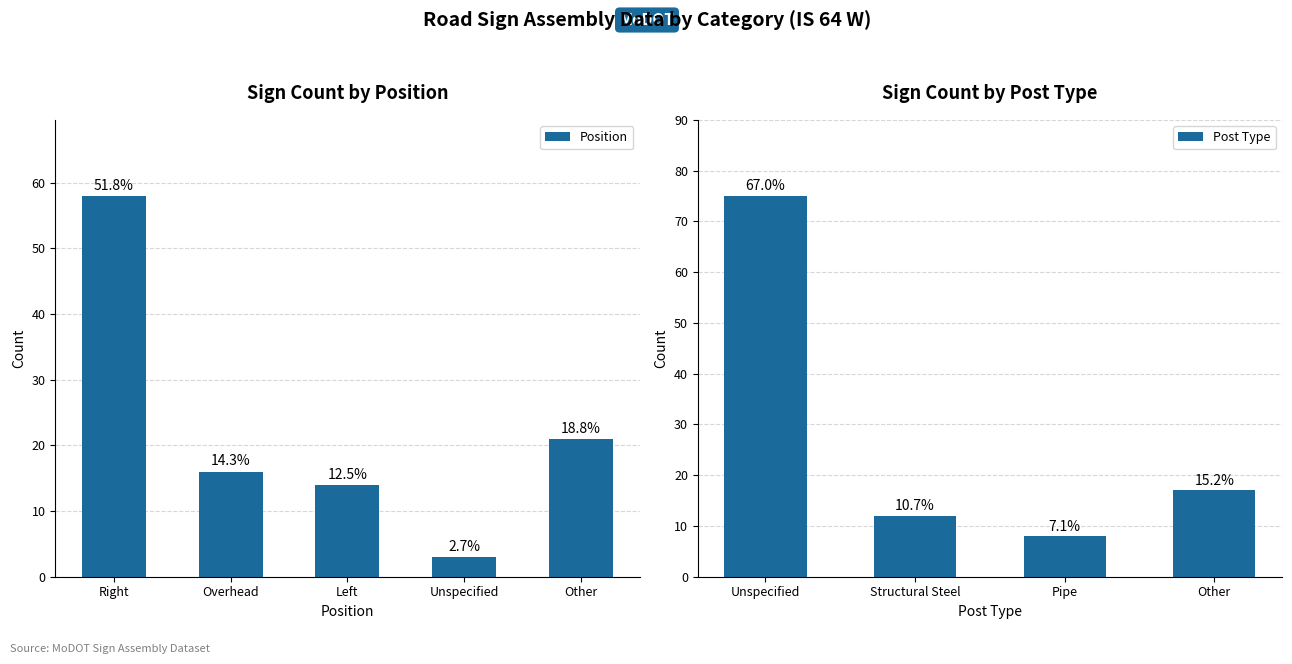

The chart shows a value of 8 at Left. True or false?

False